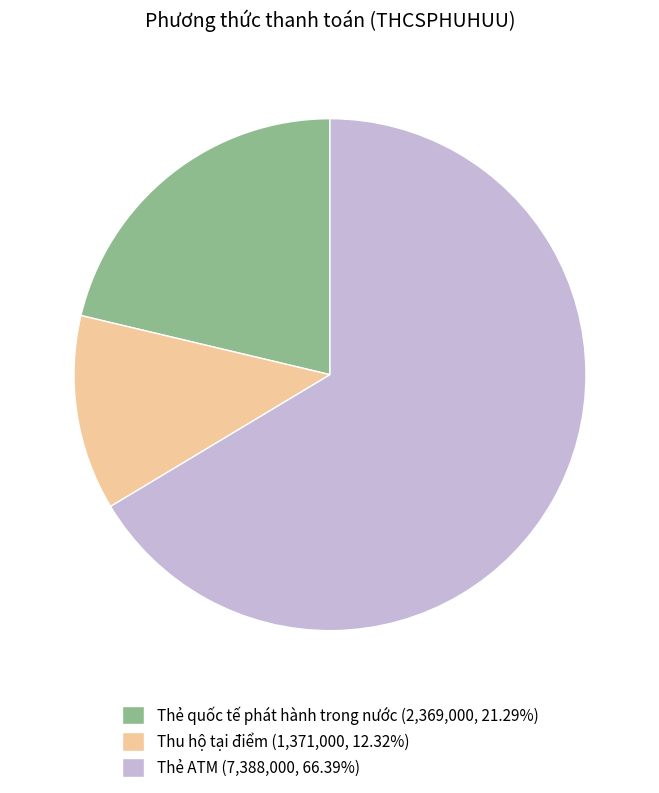

Approximately how many times larger is the value at Thẻ quốc tế phát hành trong nước (2,369,000, 21.29%) compared to Thẻ ATM (7,388,000, 66.39%)?

0.3